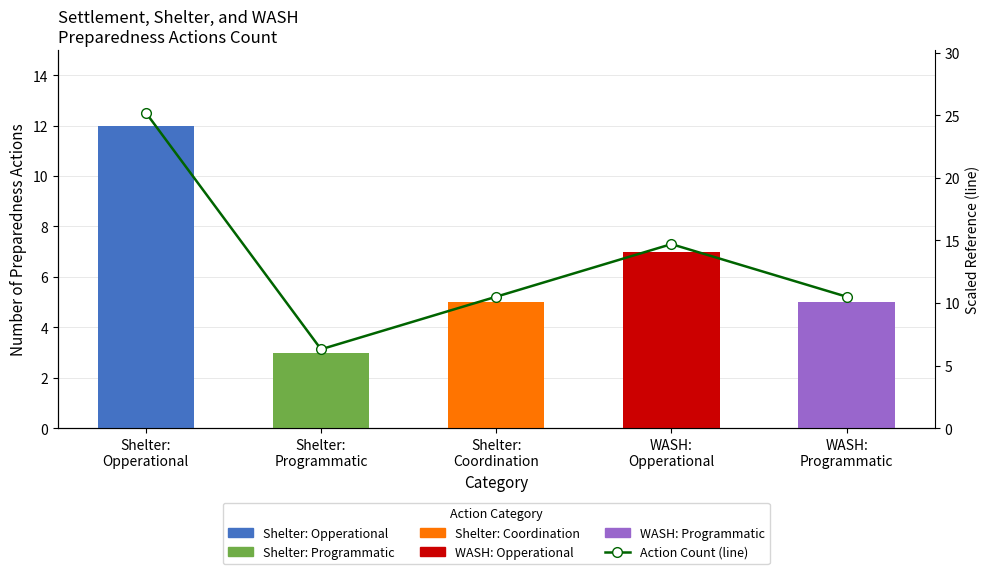

Are the bars grouped side by side (vs. stacked)?

No